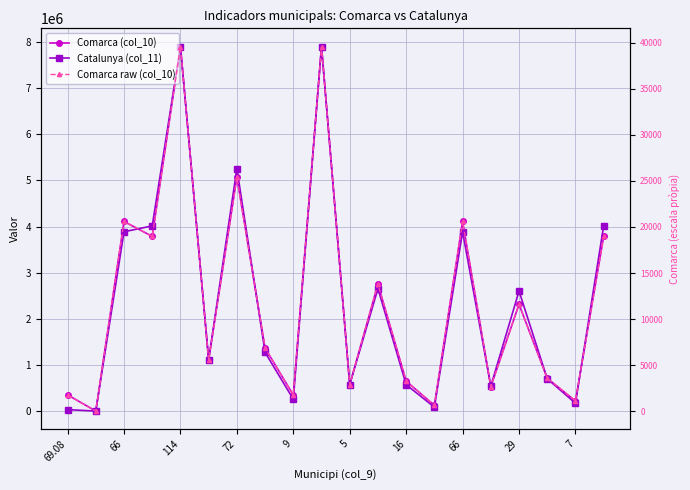

What is the difference between the second highest and minimum values in the Comarca raw (col_10) series?

39544.8